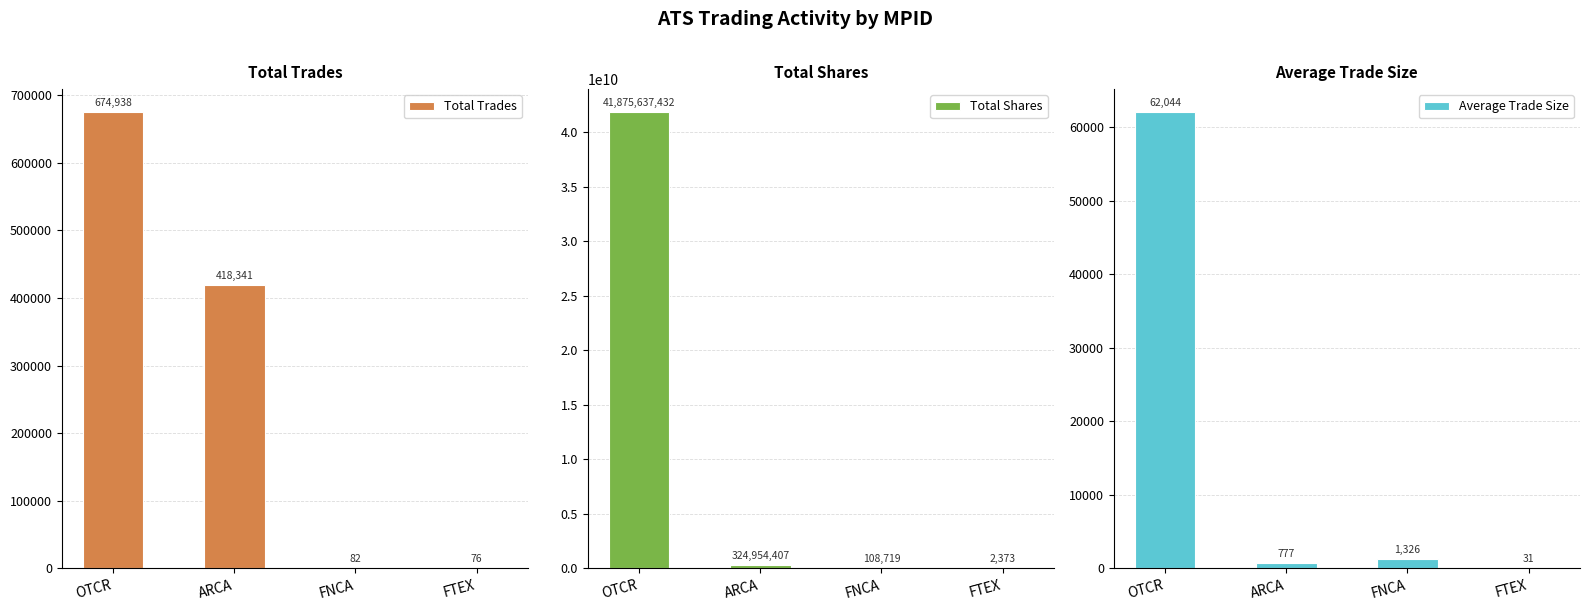

What position from the left is ARCA?

2